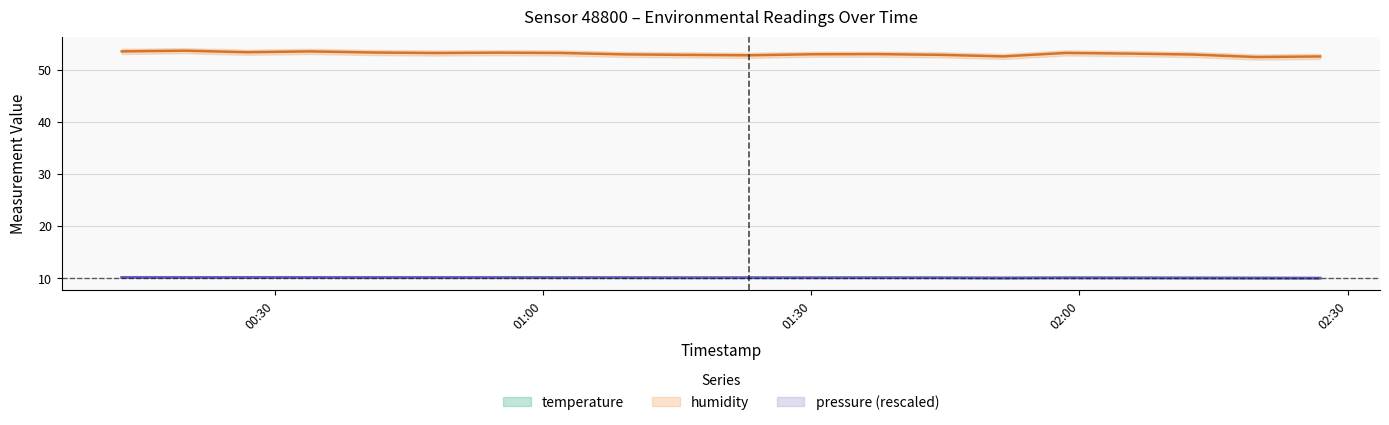

How many times do pressure_norm and temperature cross each other?

7